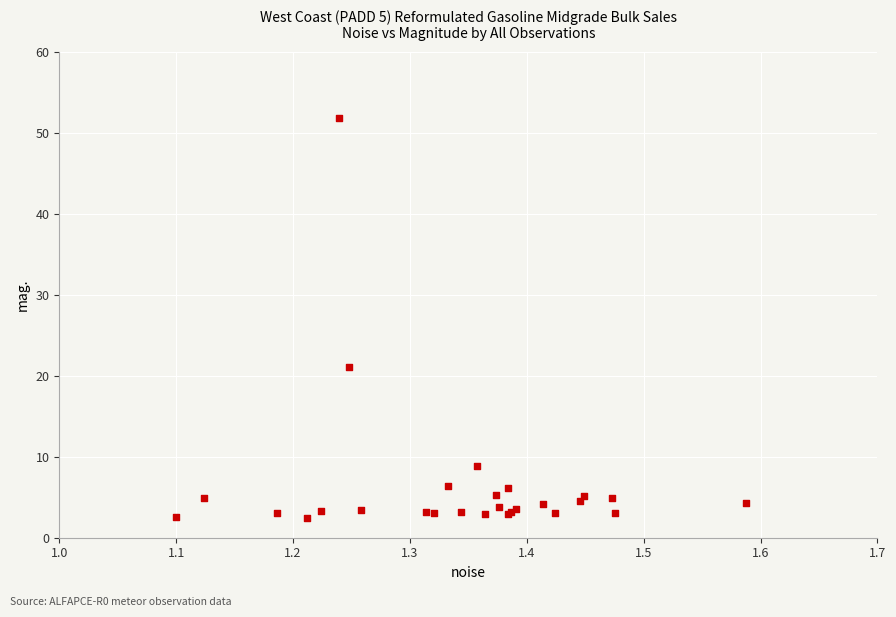

What Y value in the scatter plot is closest to 27?

21.1